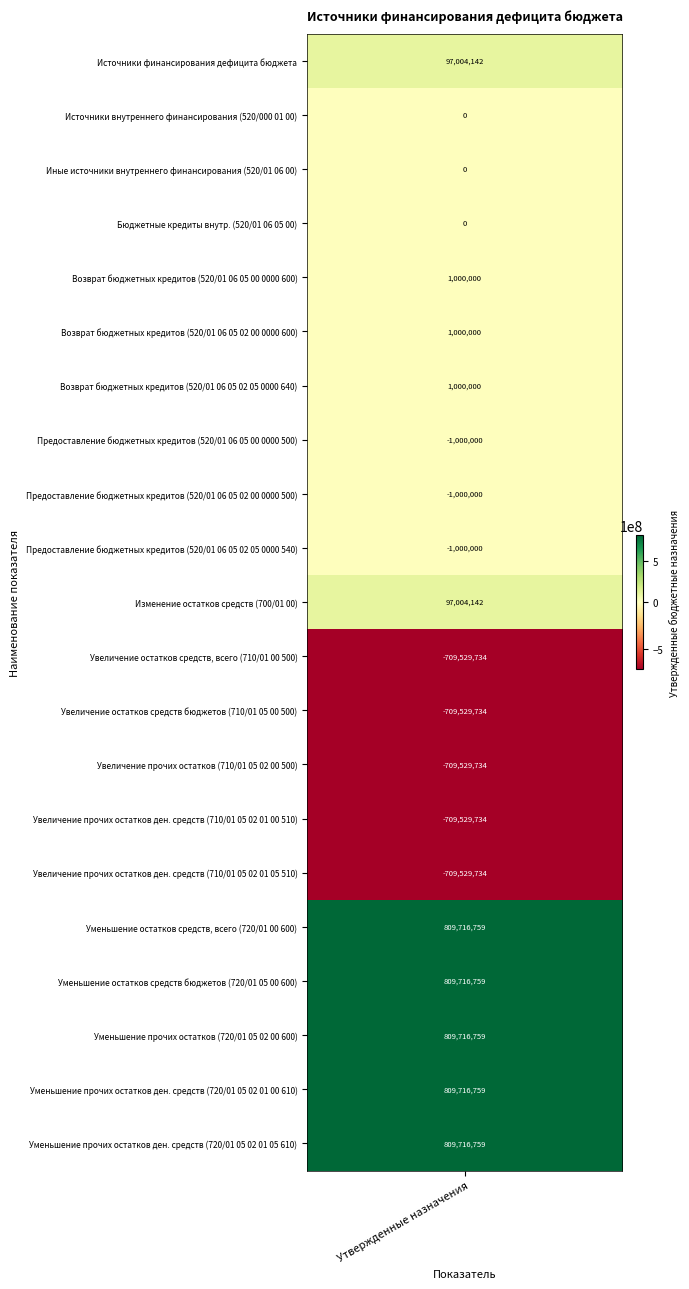

Rank the categories by value from highest to lowest.

16, 17, 18, 19, 20, 0, 10, 4, 5, 6, 1, 2, 3, 7, 8, 9, 11, 12, 13, 14, 15